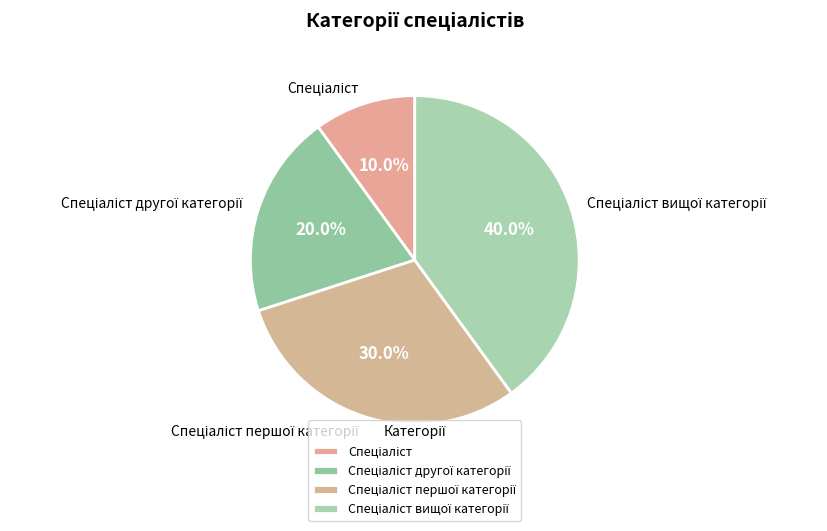

Does any single category account for the majority?

No